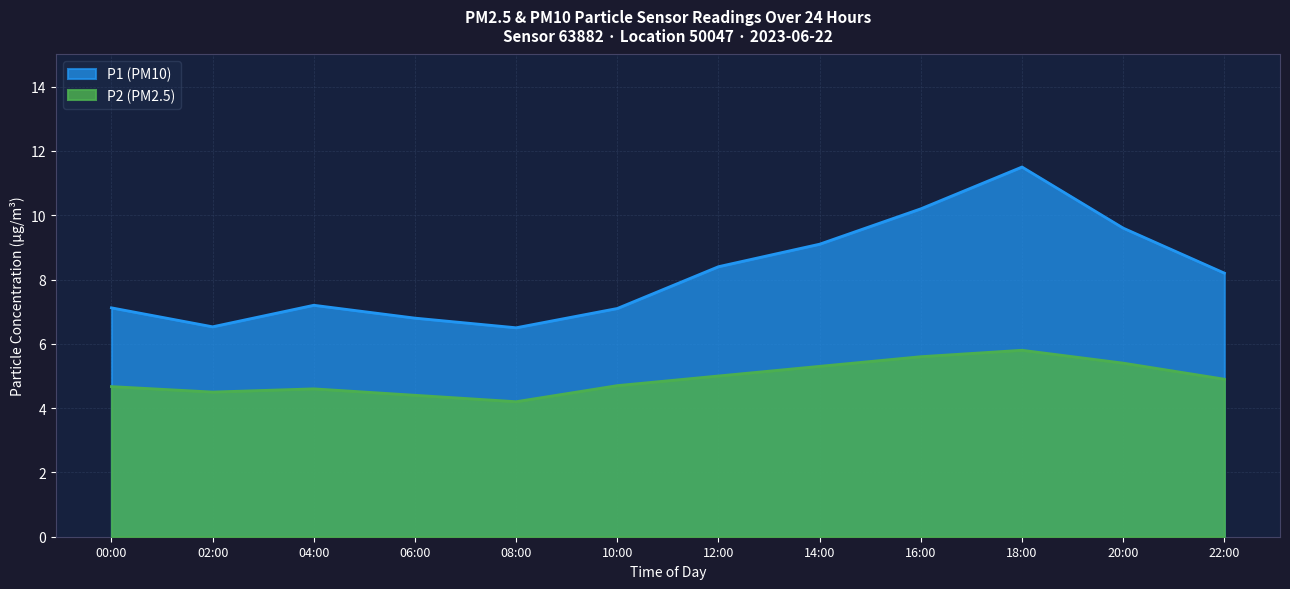

Read the P1 (PM10) value at 08:00.

6.5